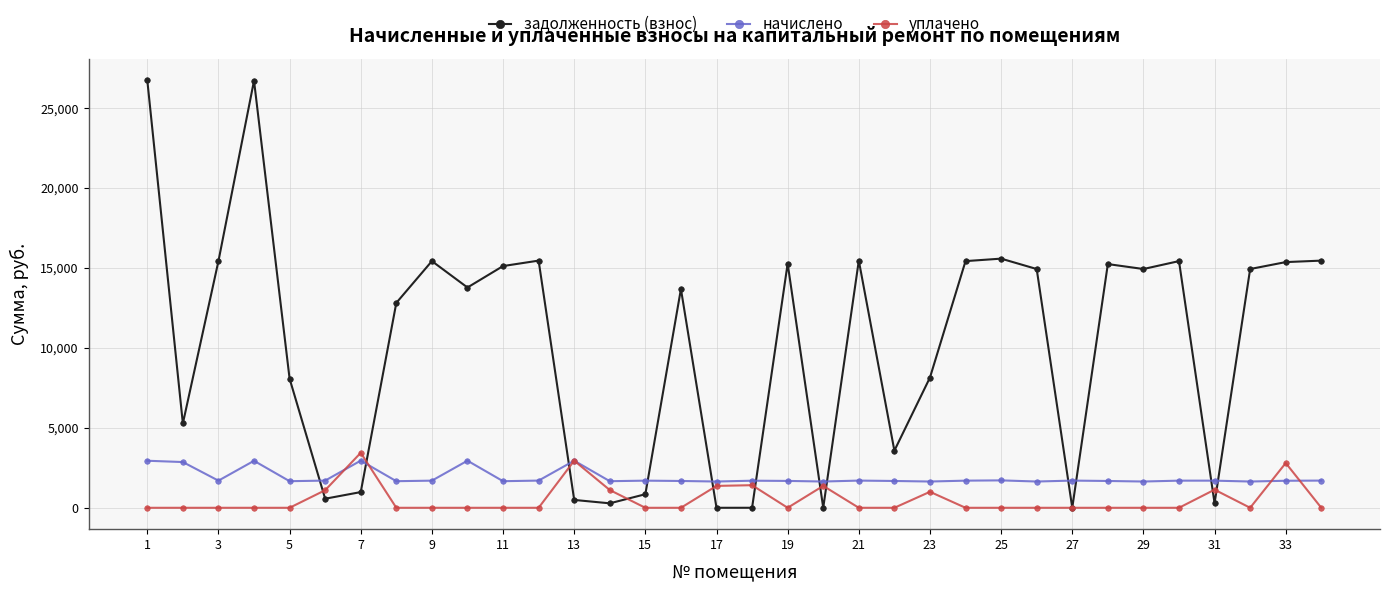

Which series has the largest range (max minus min)?

задолженность (взнос)